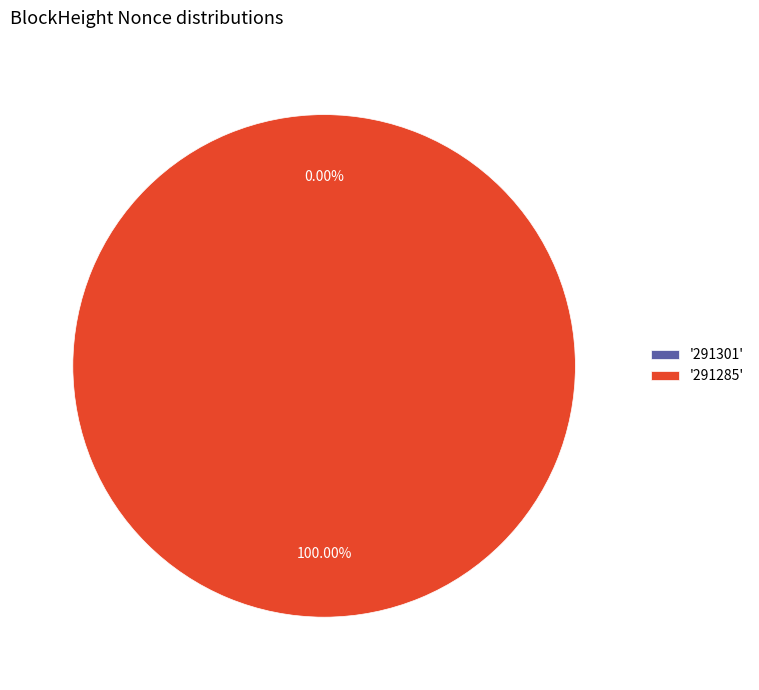

What is the smallest slice in the pie chart?

291301